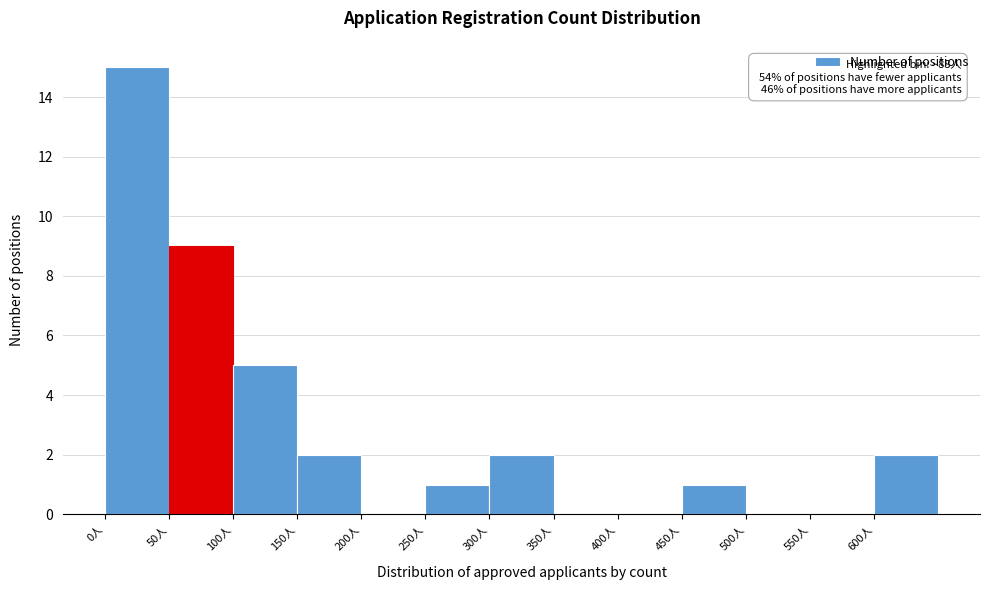

Over which range of the x-axis is the bar tallest?

0 to 50